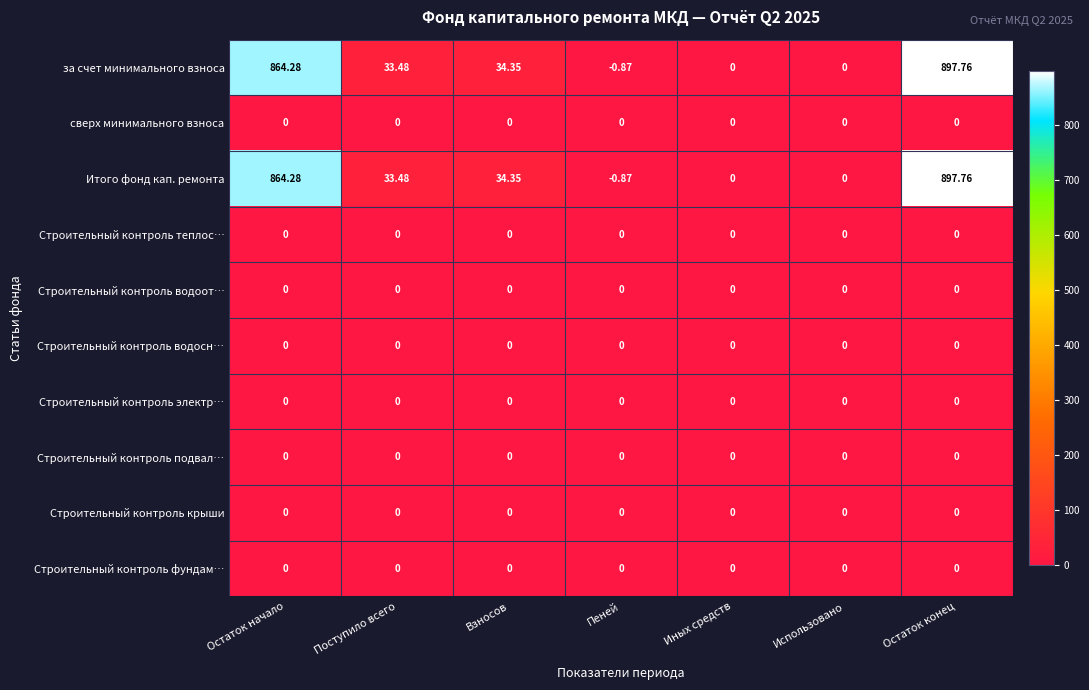

At which label does за счет минимального взноса first exceed 33?

Остаток начало